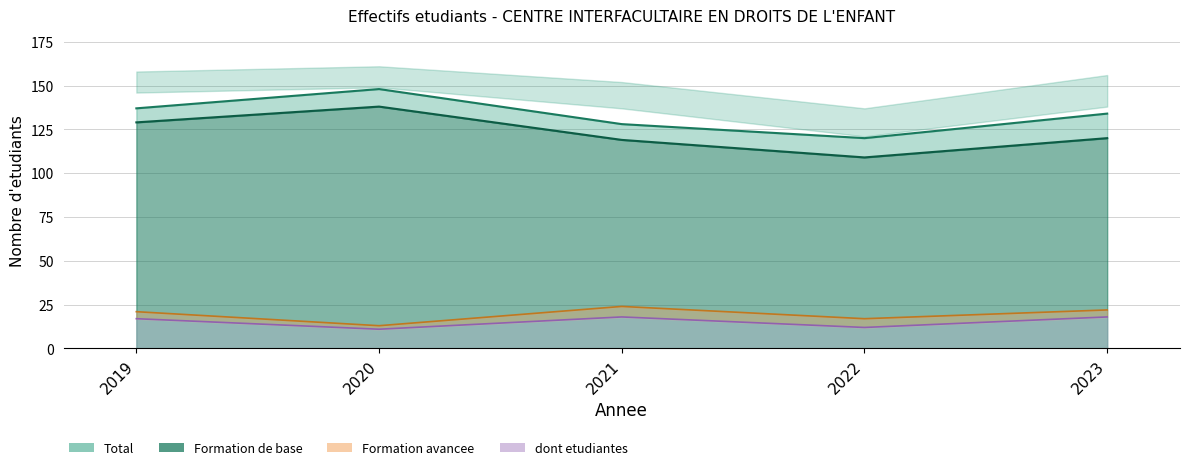

What is the total value across all series at 2022?

258